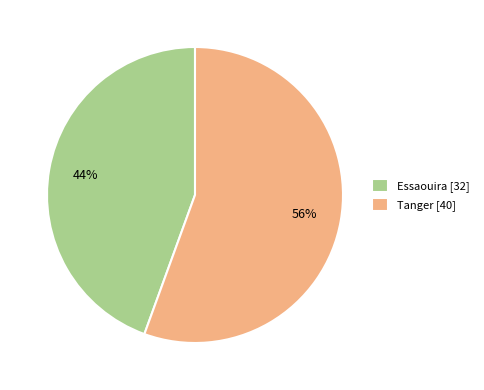

True or false: Essaouira accounts for 44% of the total.

True